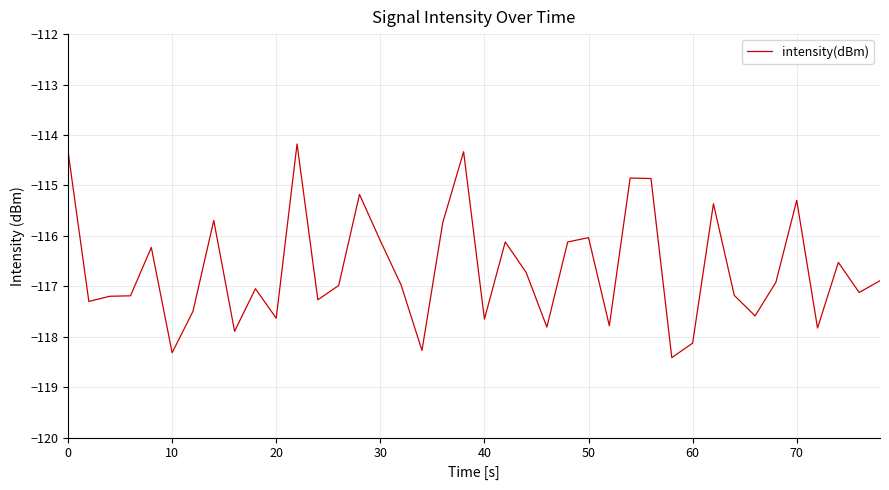

What is the difference between the maximum and minimum values?

4.2